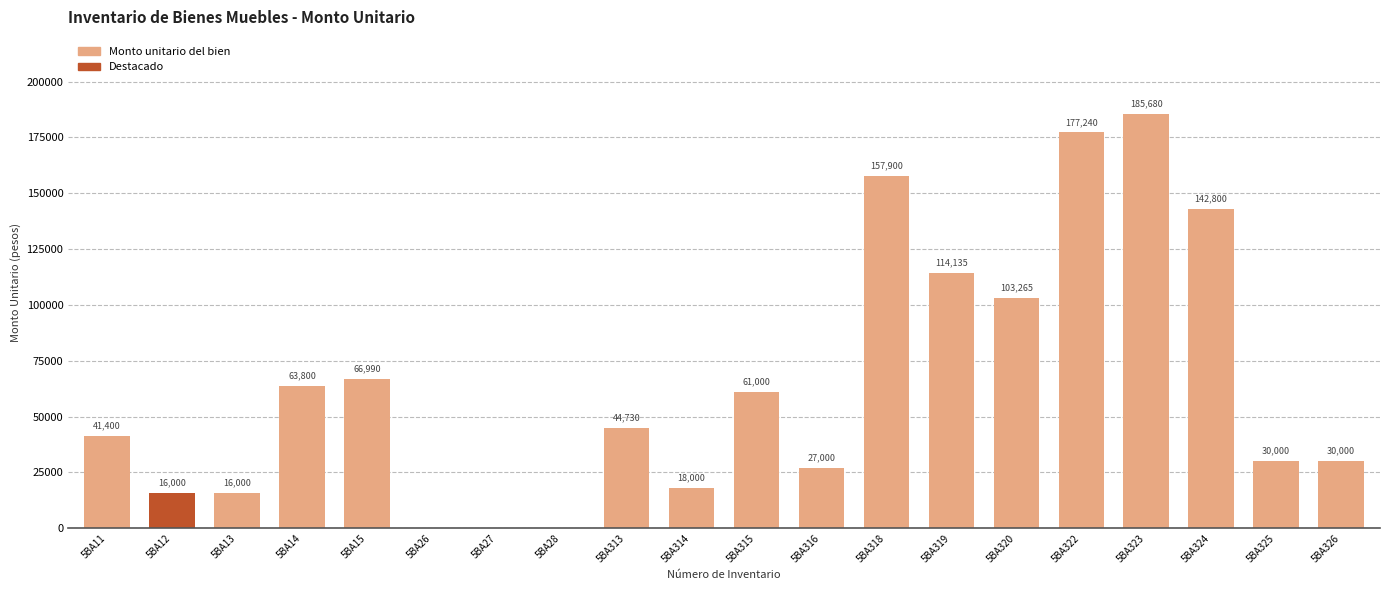

What is the sum of the values at 5BA314 and 5BA13?

34000